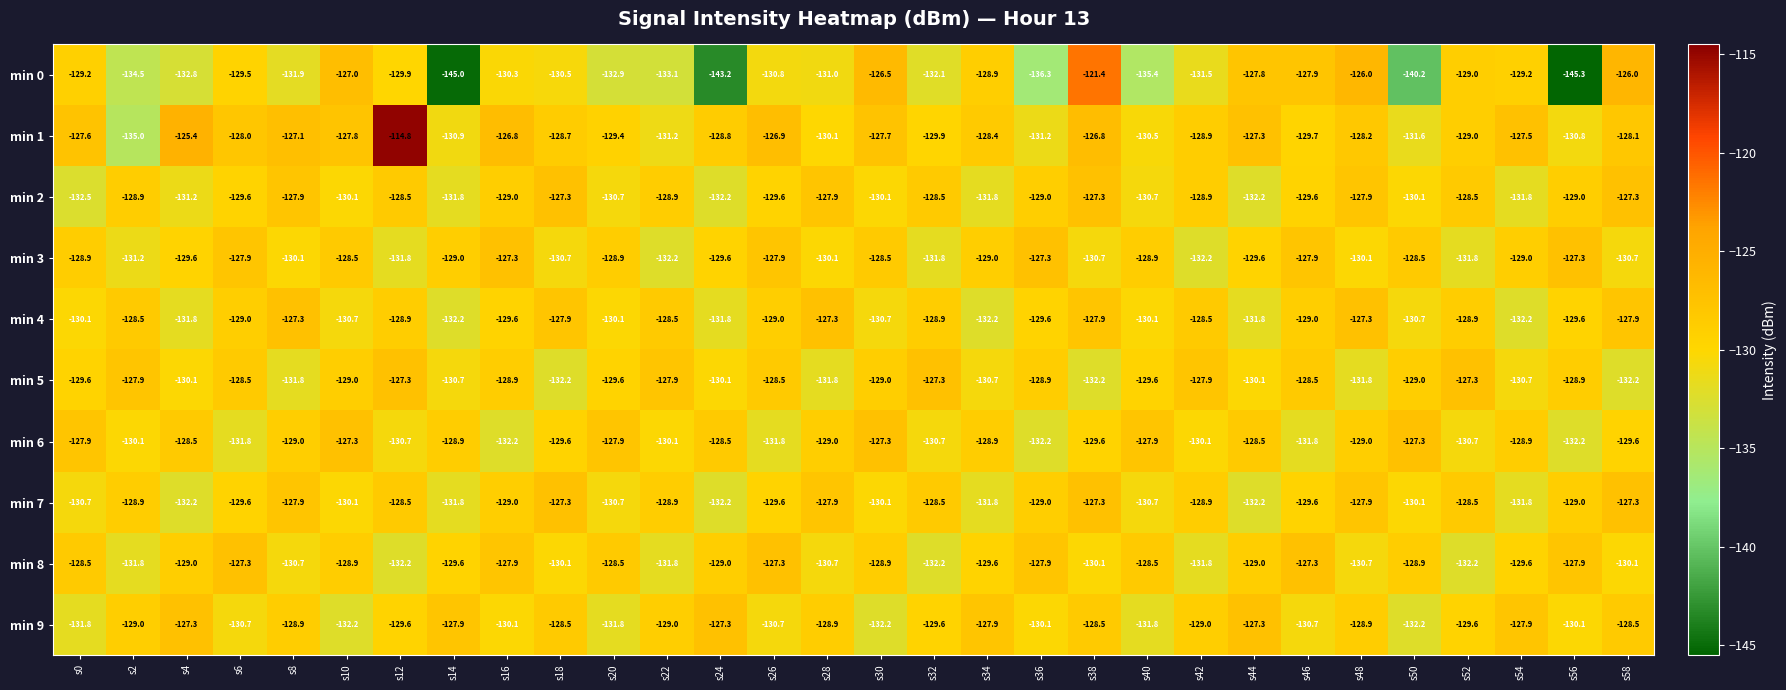

What is the difference between the min 7 values at s26 and s30?

0.5